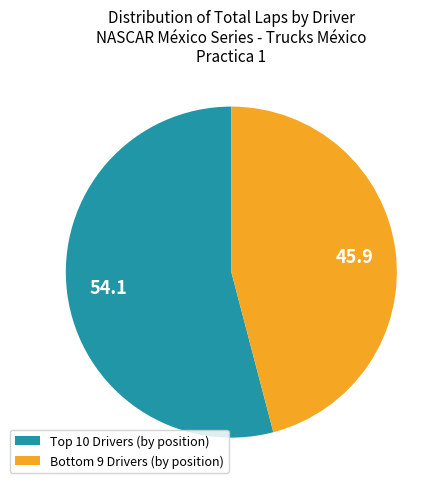

Which category has the biggest portion of the pie?

Top 10 Drivers (by position)